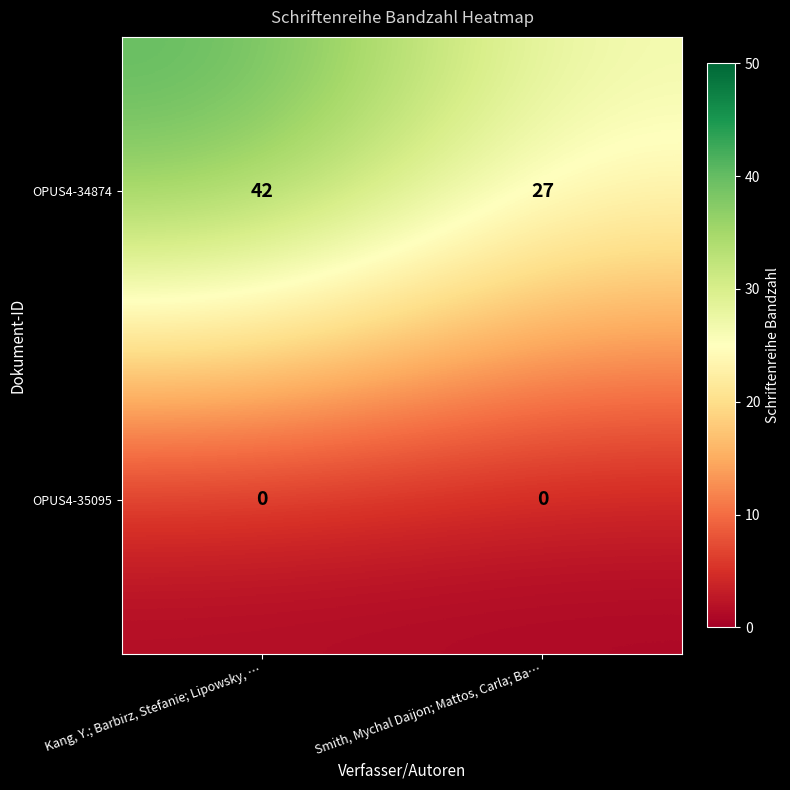

Count the number of categories in the chart.

2